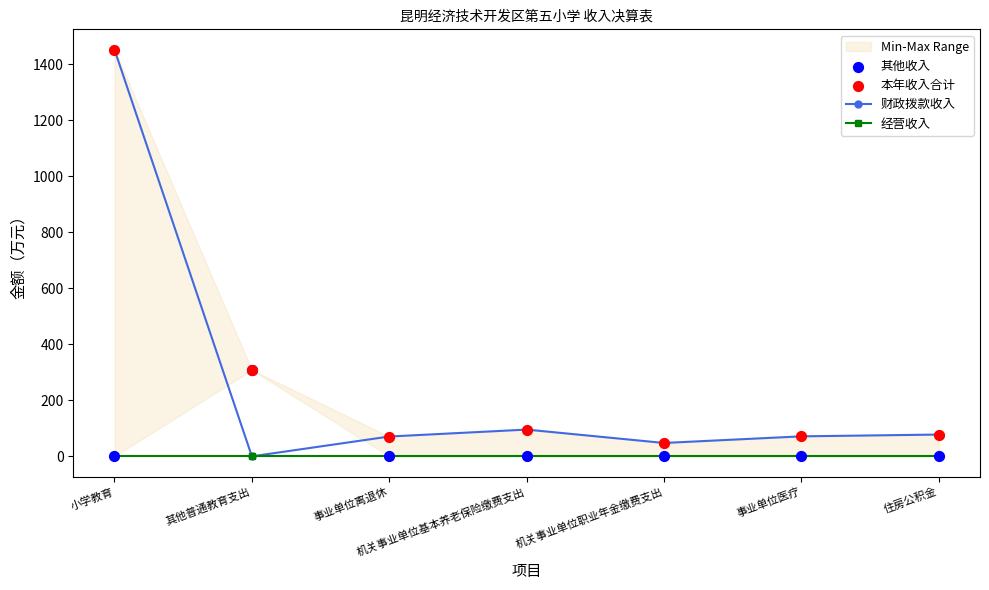

Which series reaches the maximum Y coordinate?

财政拨款收入